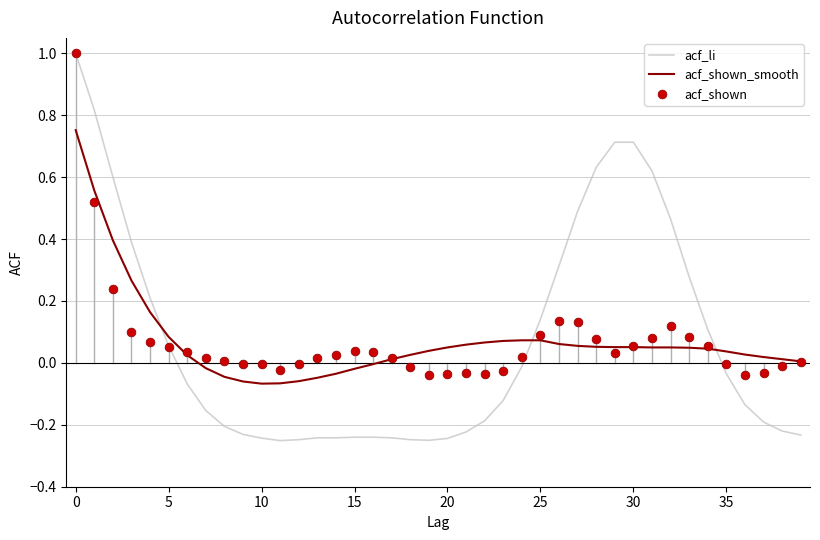

Which series ends up on top after the final intersection of acf_li and acf_shown_smooth?

acf_shown_smooth